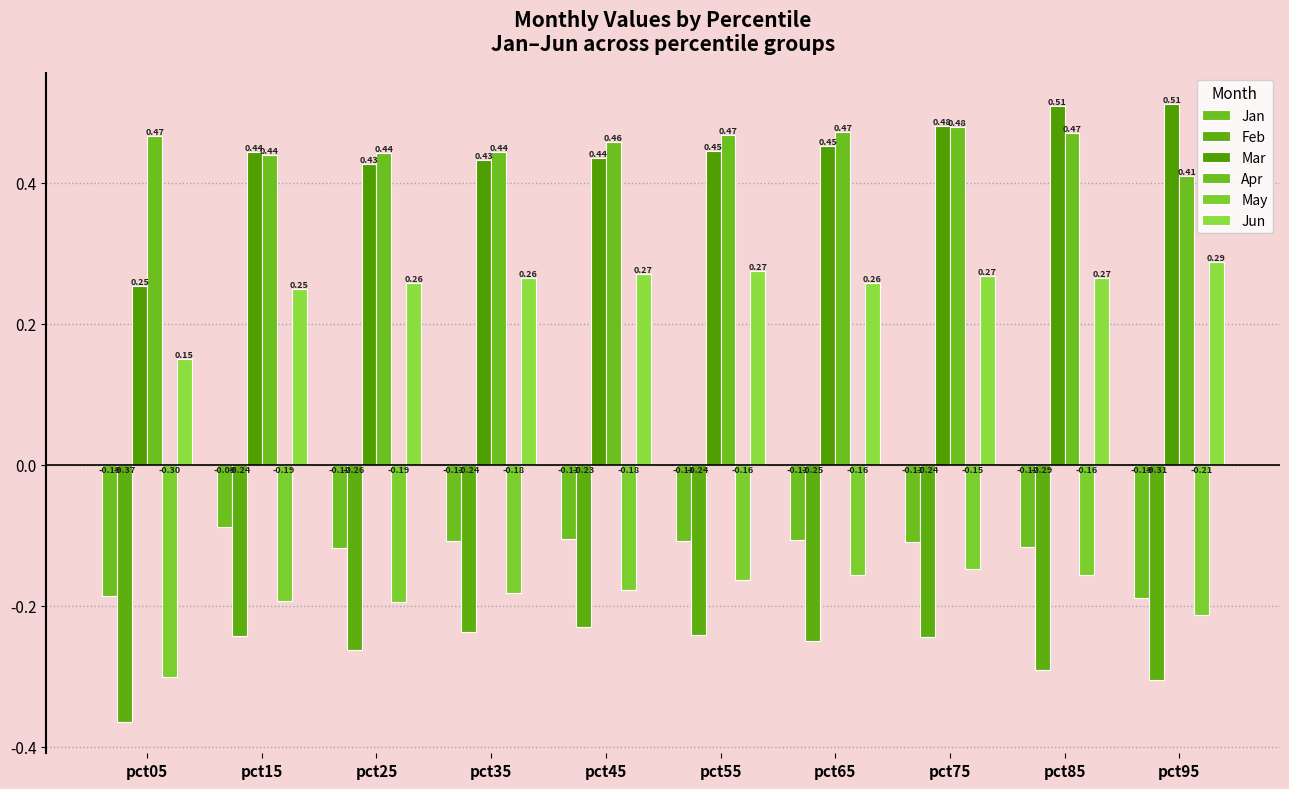

Between pct55 and pct65, which is larger?

pct65